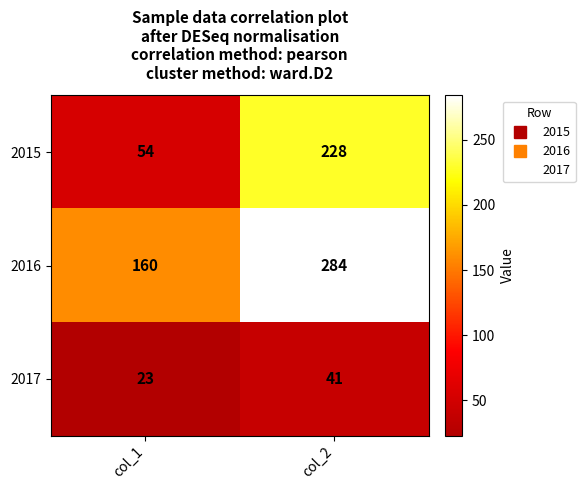

What is the highest value of the 2015 series?

228